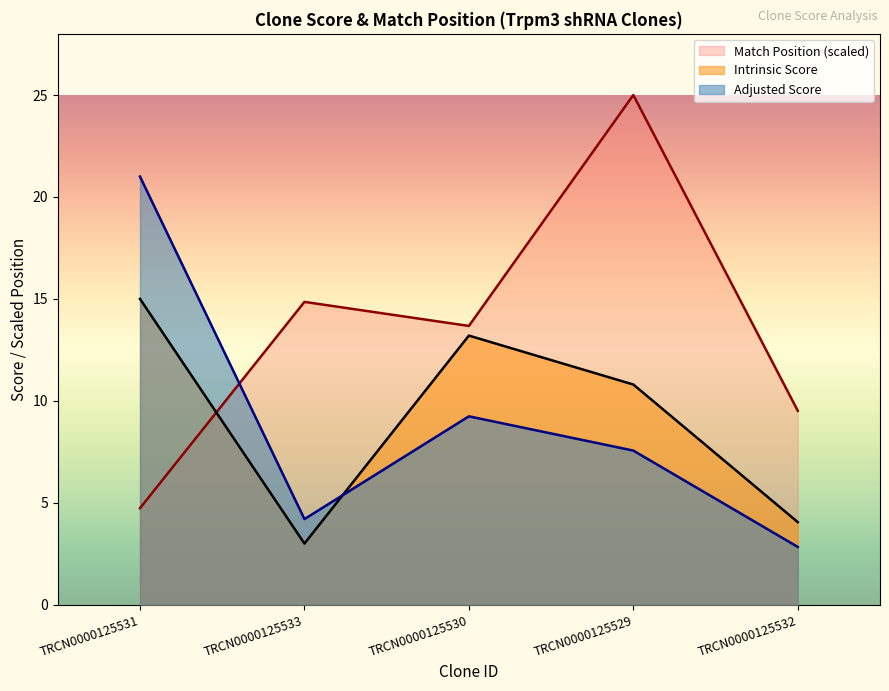

The value of Match Position at TRCN0000125533 is 20.0. True or false?

False